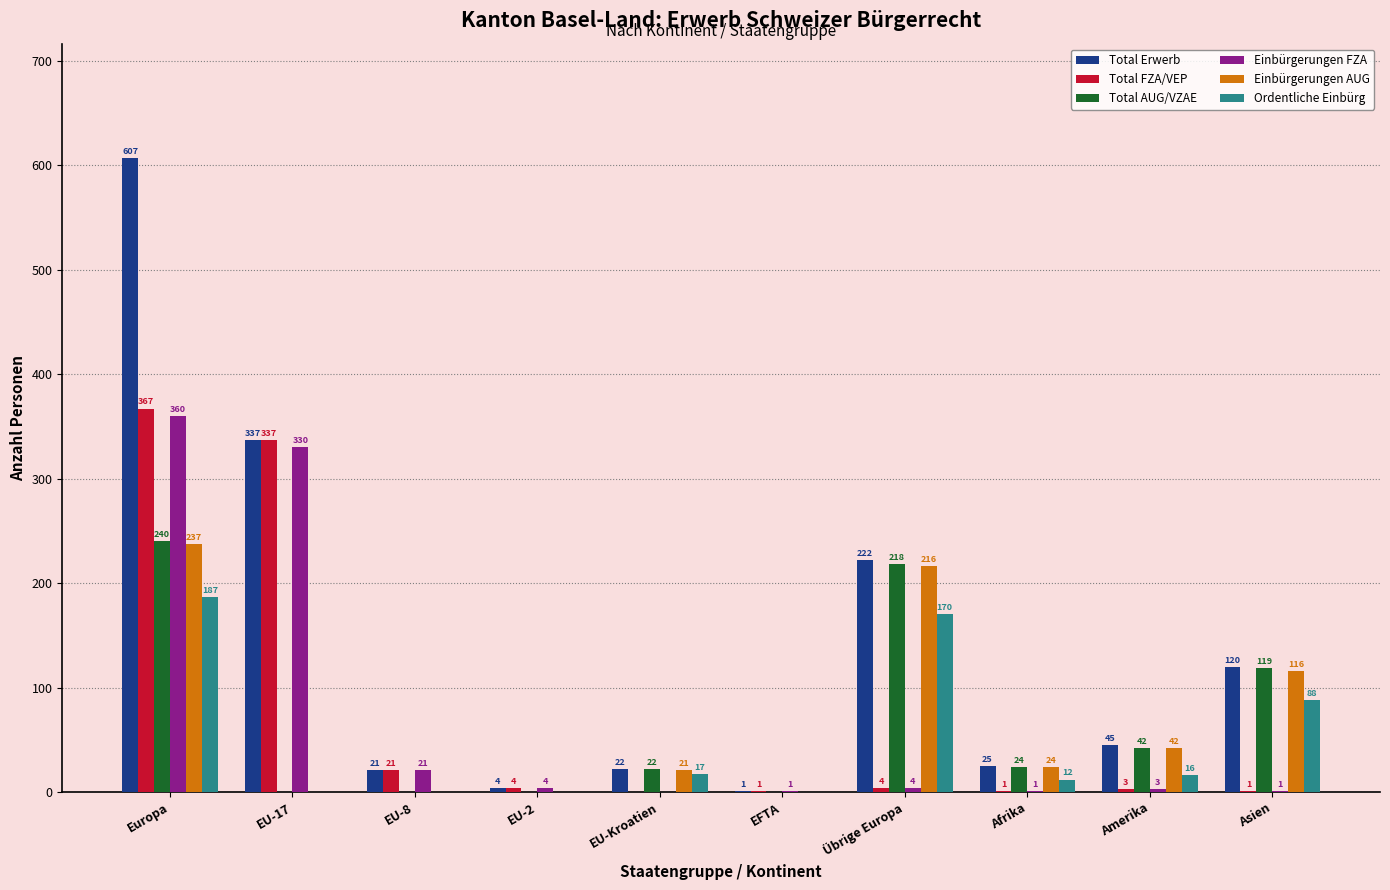

Where does the Ordentliche Einbürg series first go above 16?

Europa